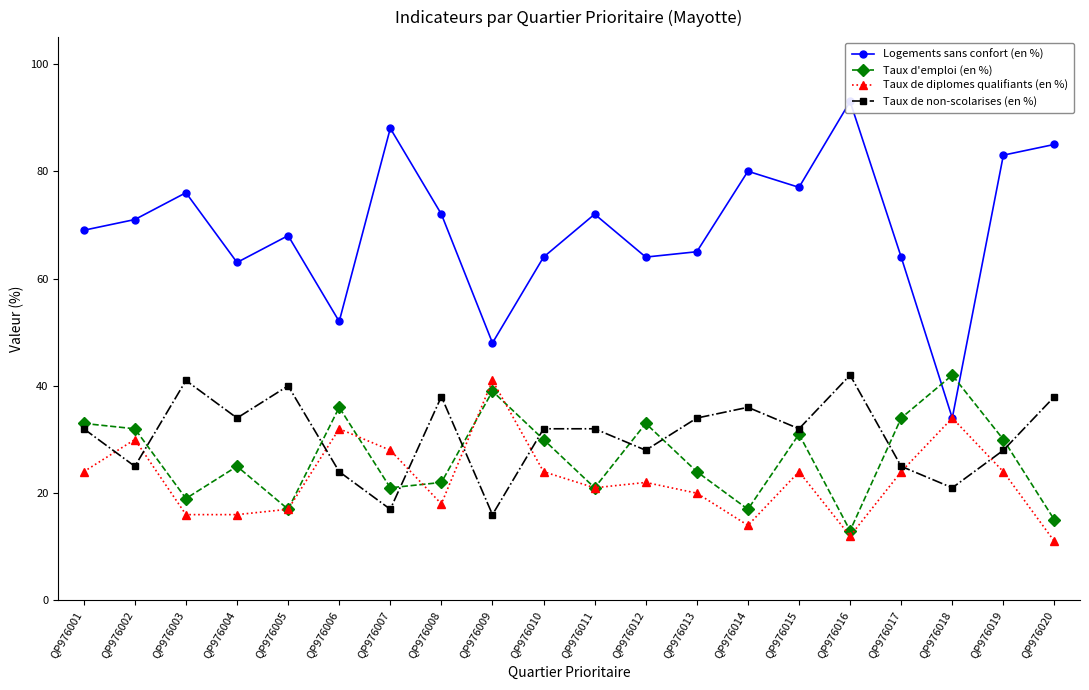

How many lines are shown in the chart?

4